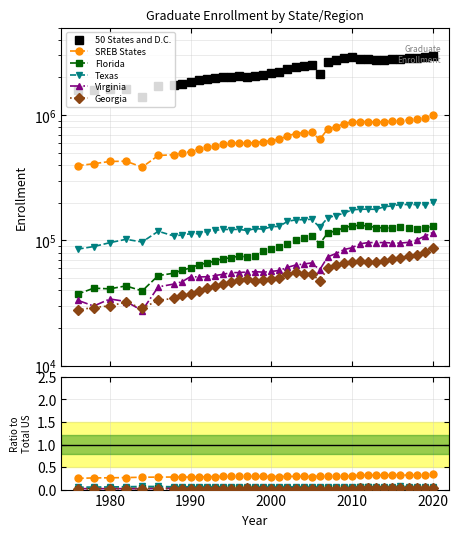

Is it true that SREB States equals 0.1 at 35?

False